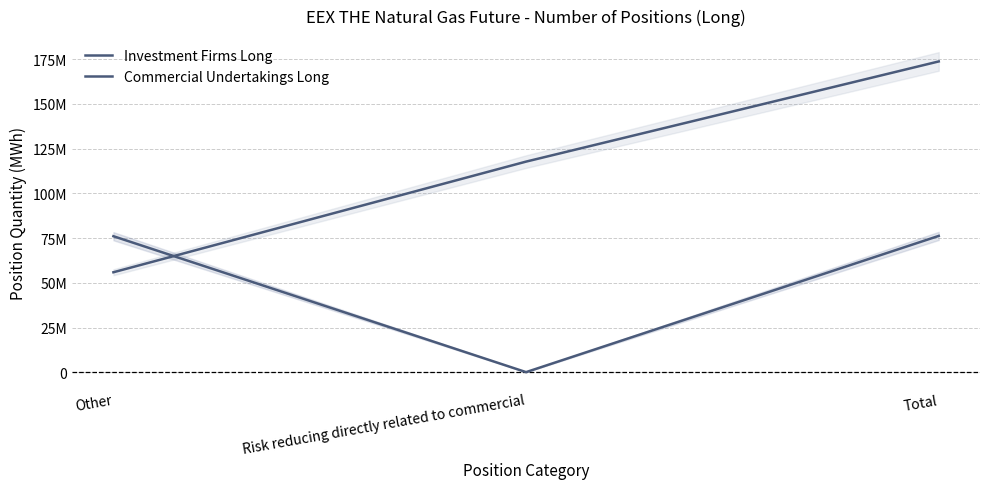

Does the chart have visible grid lines?

Yes